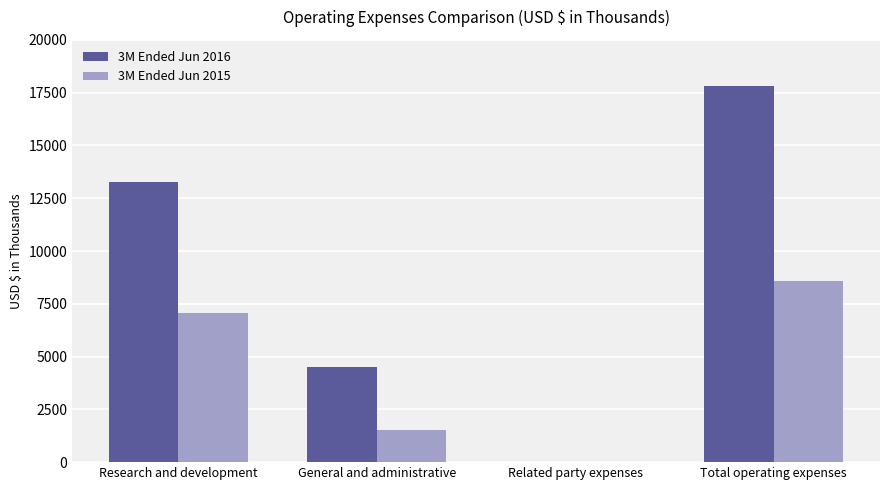

The 3M Ended Jun 2016 series shows -8419 at Related party expenses. True or false?

False